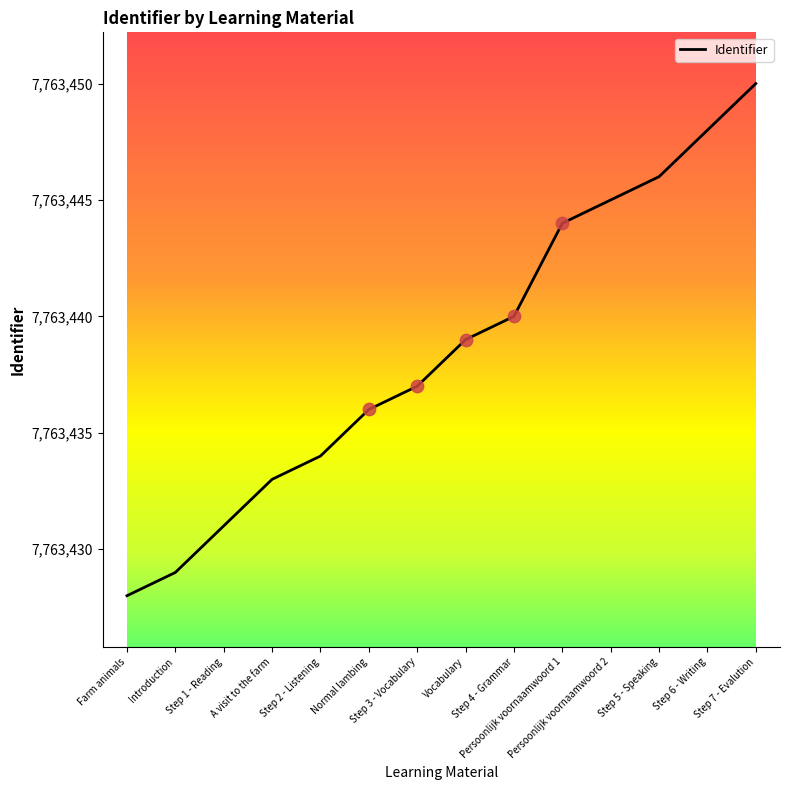

What is the change in value from Step 1 - Reading to Persoonlijk voornaamwoord 2?

+14